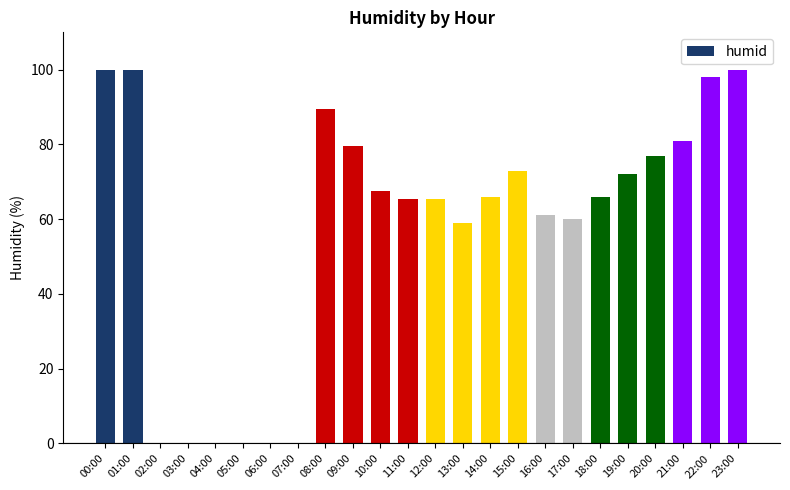

What is the sum of all values?

1380.5